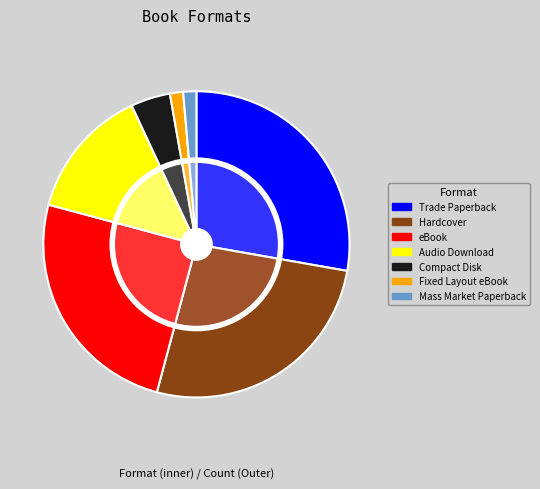

True or false: Fixed Layout eBook accounts for 1% of the total.

True